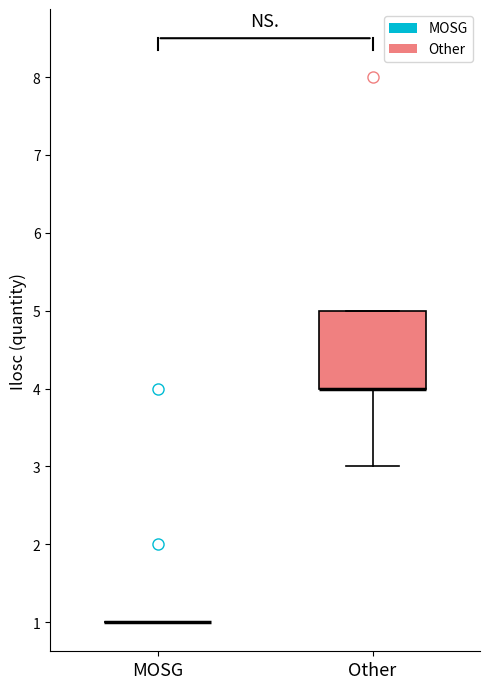

Where does the lower whisker of the box for Other end on the y-axis? The values are not printed on the chart, so give them approximately, as read against the axis.

3